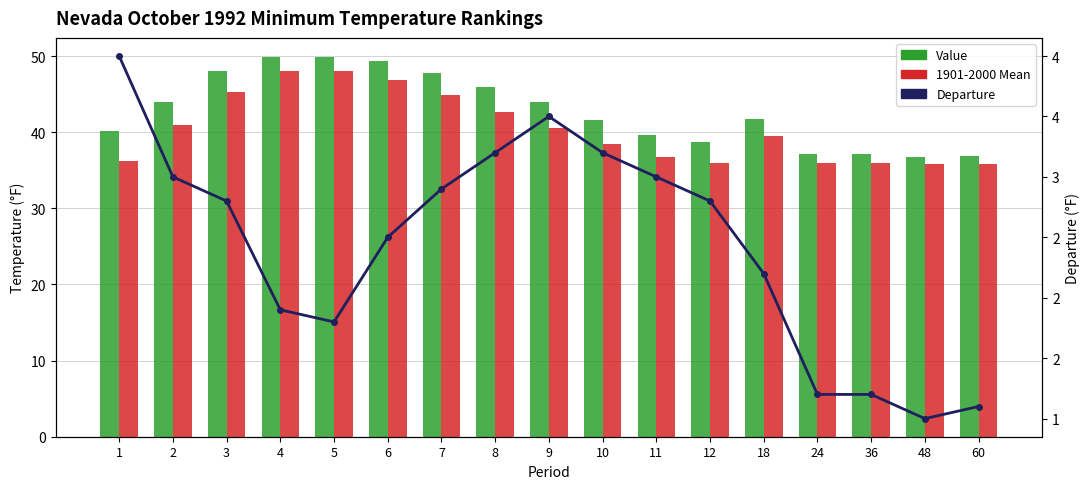

The Value series shows 49.9 at 5. True or false?

True